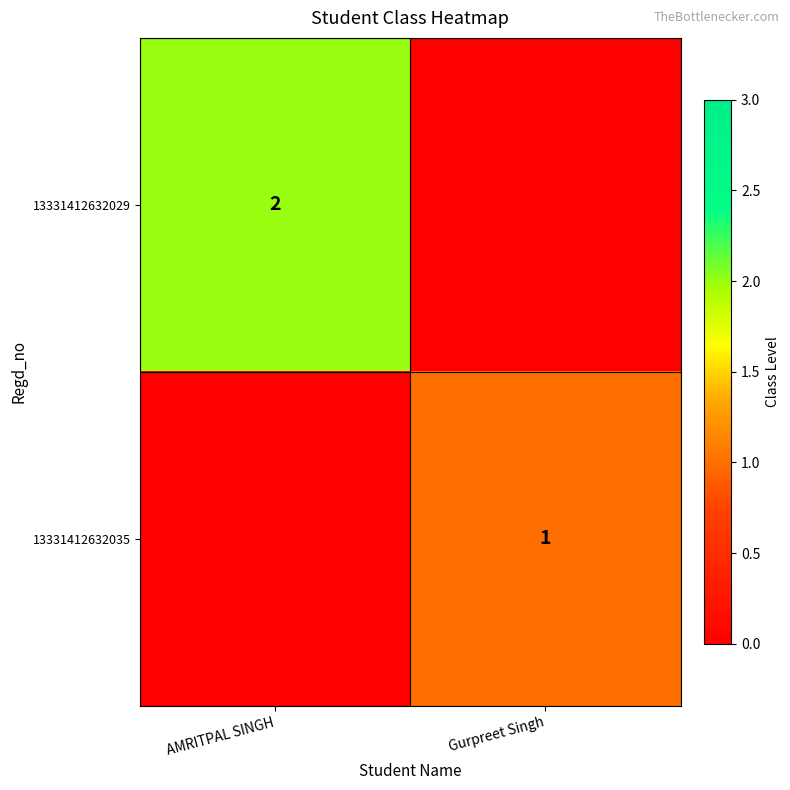

Is it true that 13331412632029 equals 1 at AMRITPAL SINGH?

False